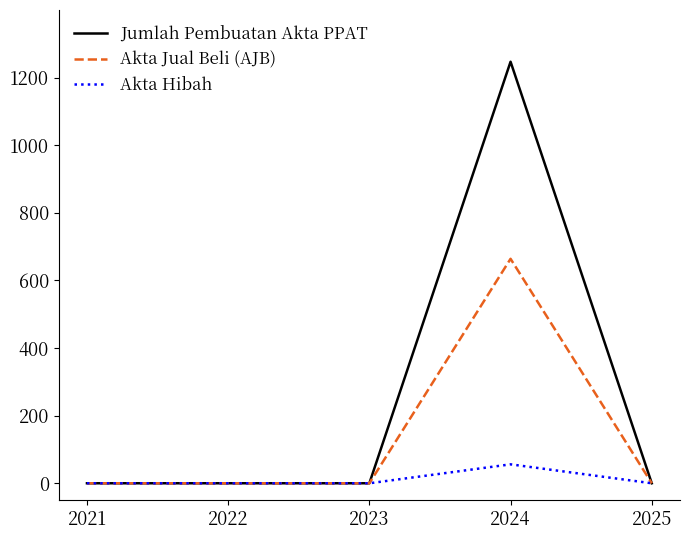

List the series in order of their peak value, lowest first.

Akta Hibah, Akta Jual Beli (AJB), Jumlah Pembuatan Akta PPAT